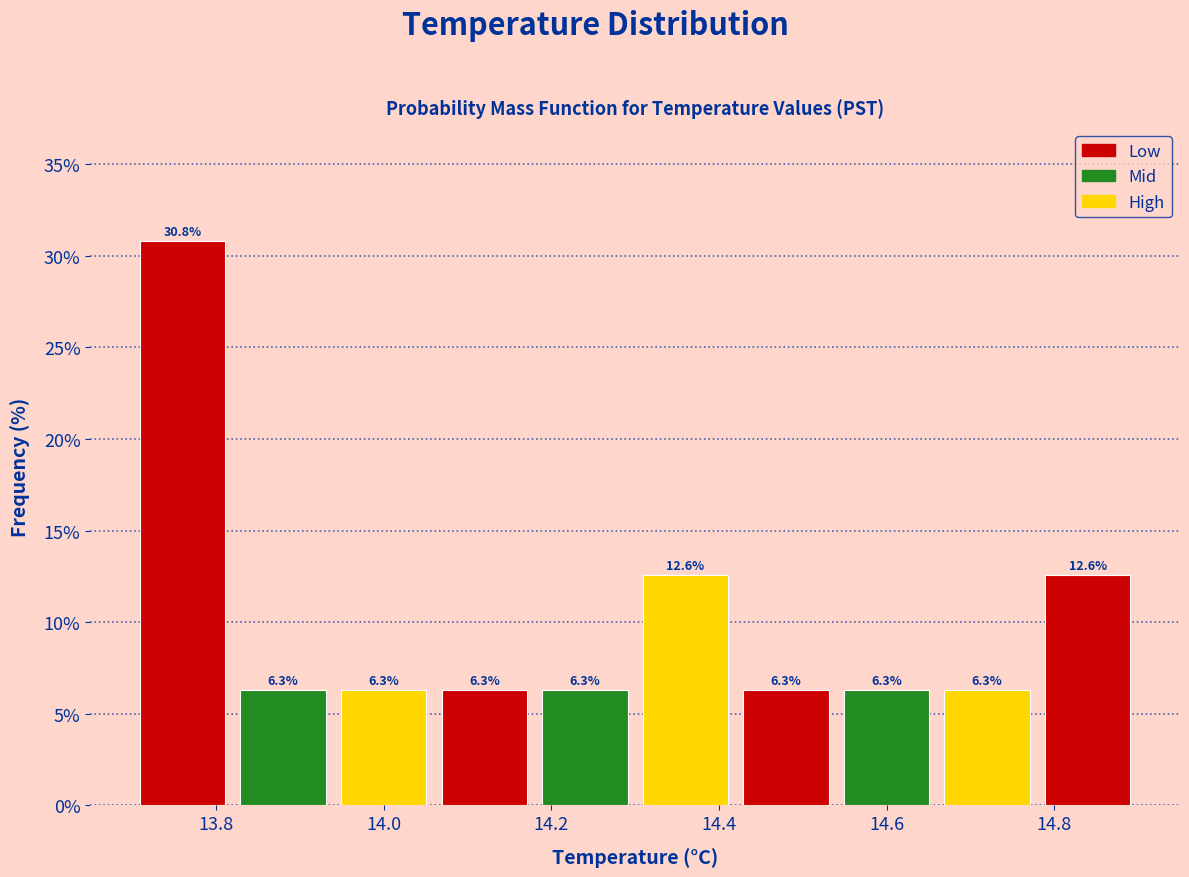

Reading left to right, transcribe this chart: for each bar, give the range it covers on the x-axis and its height.

13.70 to 13.82: 30.8
13.82 to 13.94: 6.3
13.94 to 14.06: 6.3
14.06 to 14.18: 6.3
14.18 to 14.30: 6.3
14.30 to 14.42: 12.6
14.42 to 14.54: 6.3
14.54 to 14.66: 6.3
14.66 to 14.78: 6.3
14.78 to 14.90: 12.6